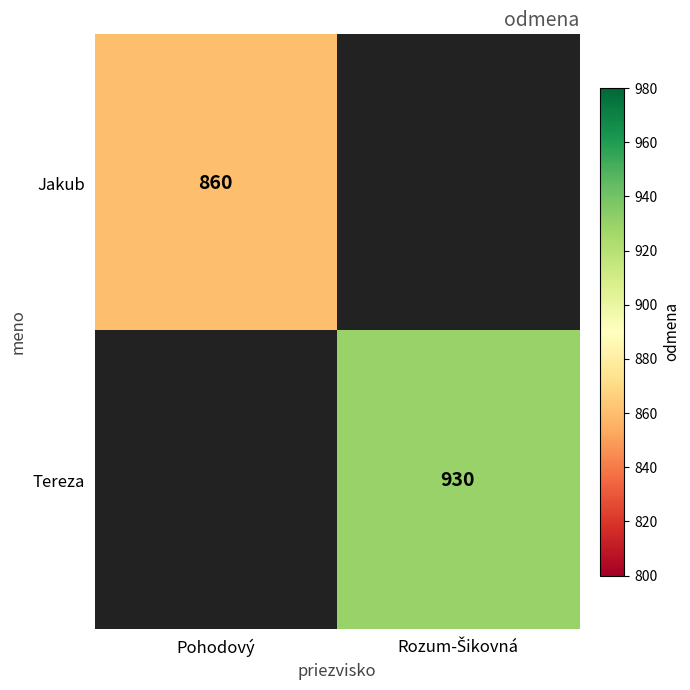

Is it true that Jakub equals 1210 at Pohodový?

False